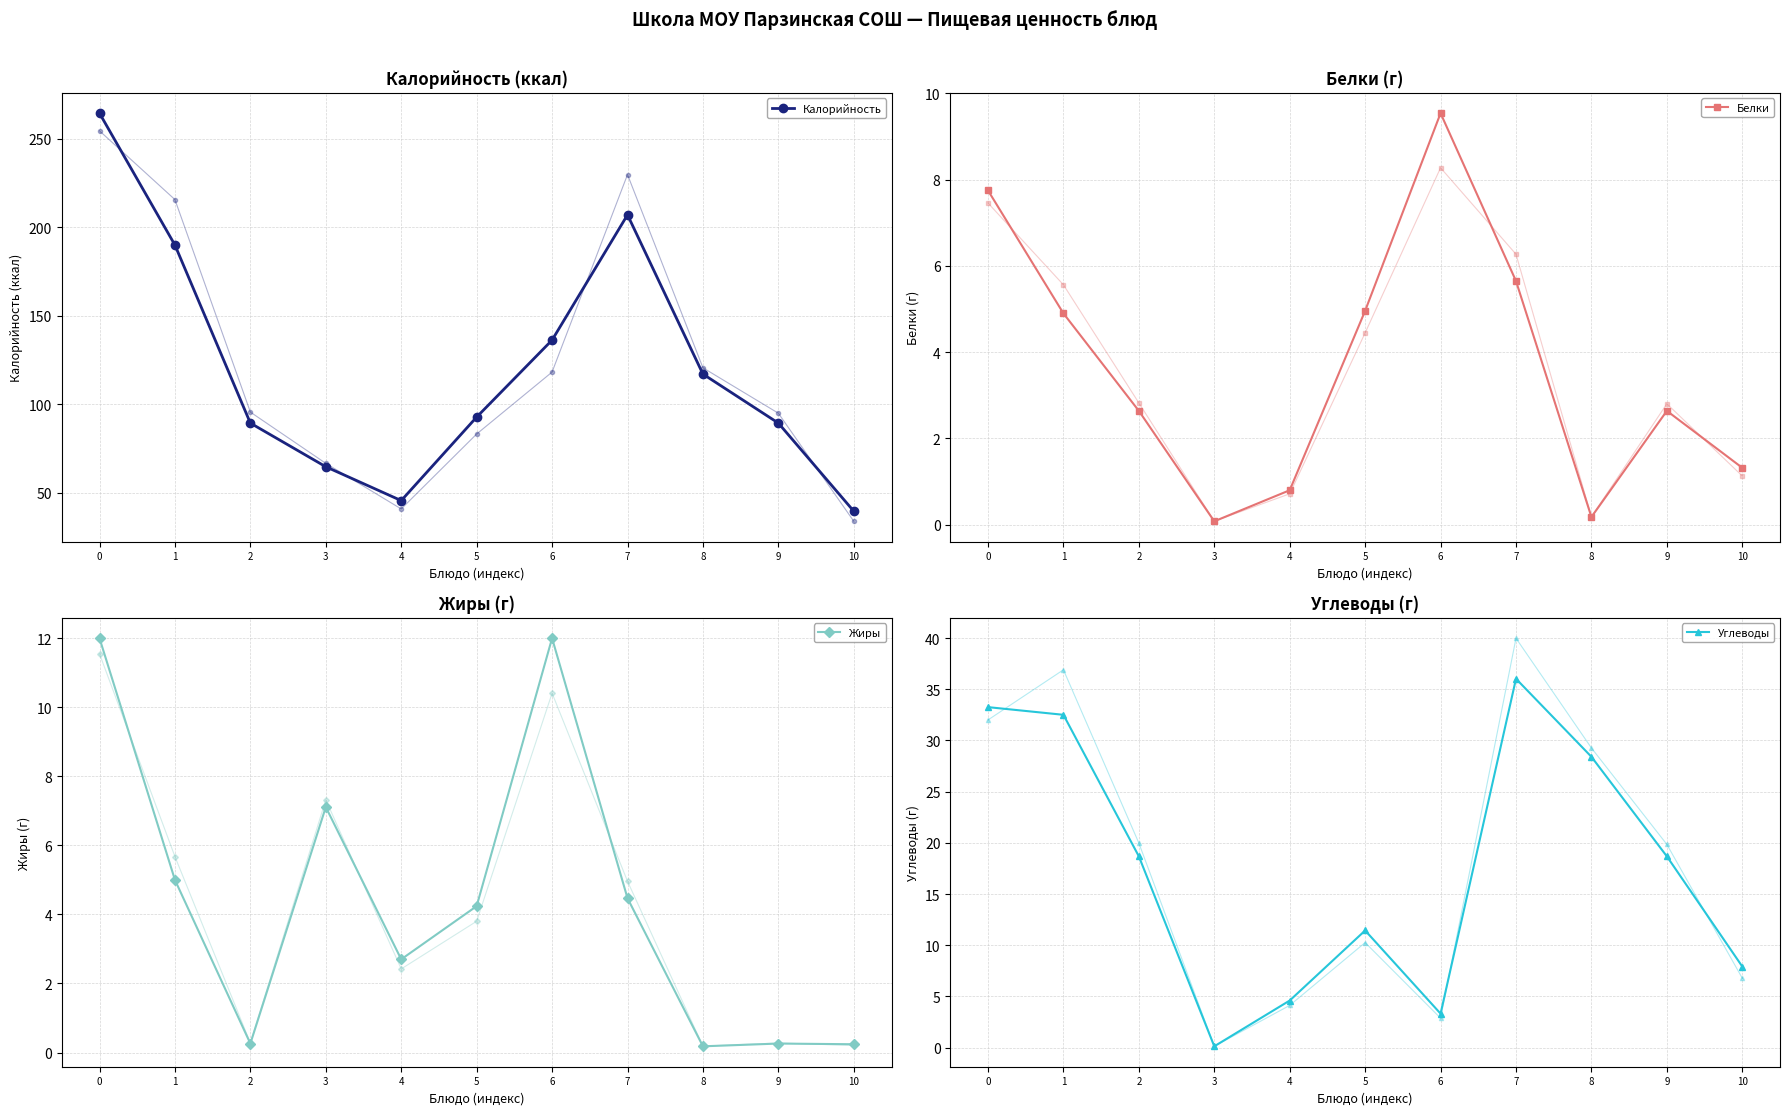

What is the average value of the Белки series?

3.7